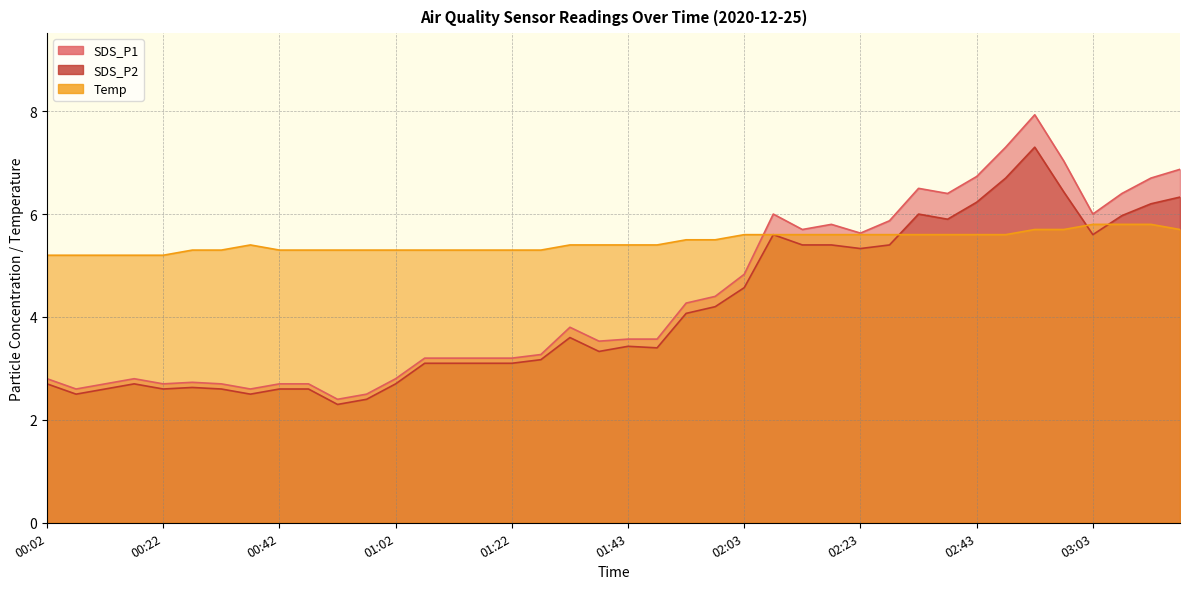

Where is Temp nearest to the value 5?

00:02